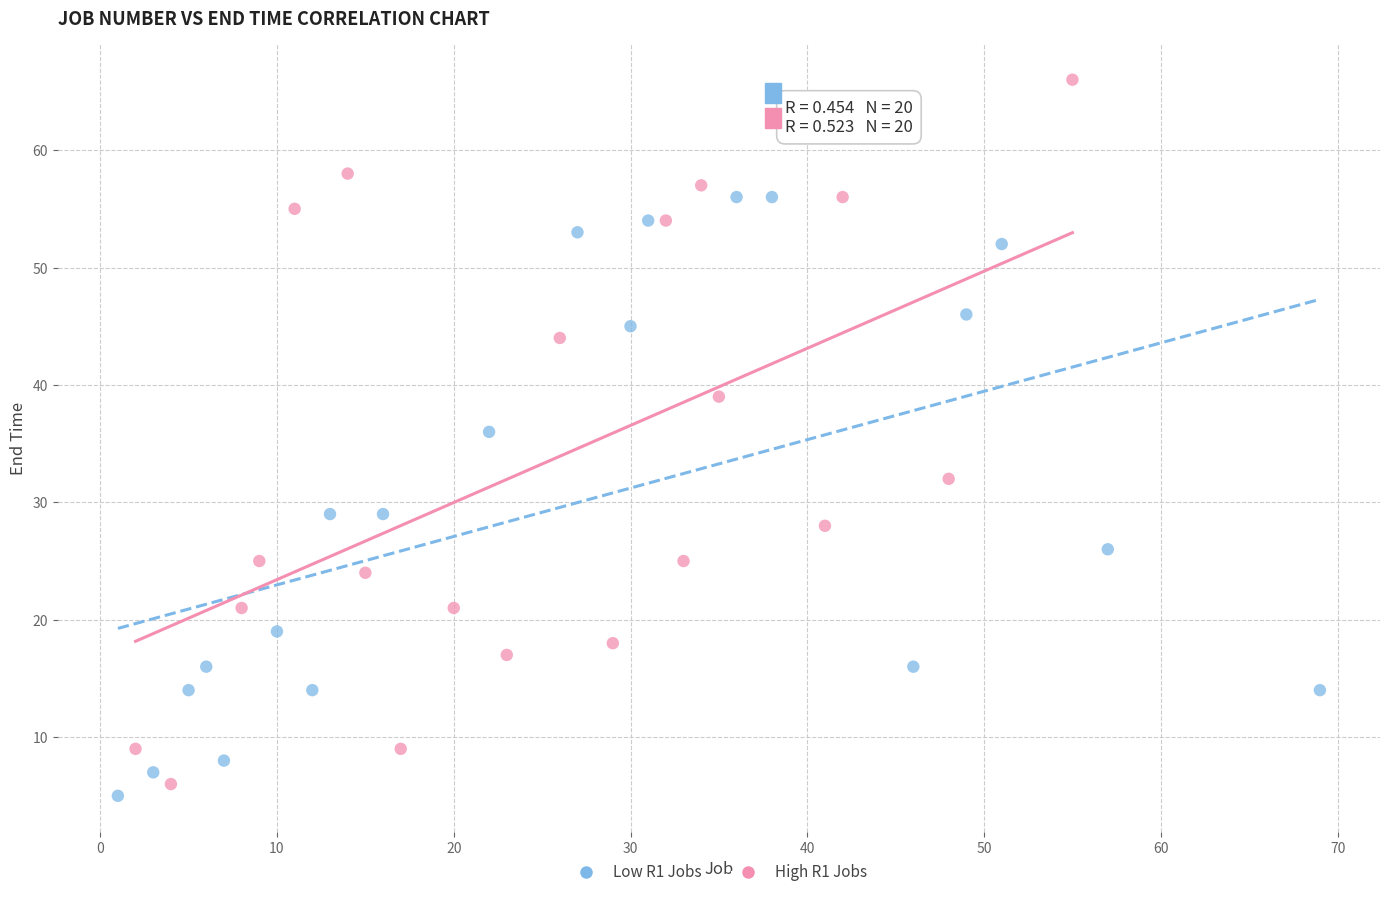

Which series reaches the minimum Y coordinate?

Low R1 Jobs